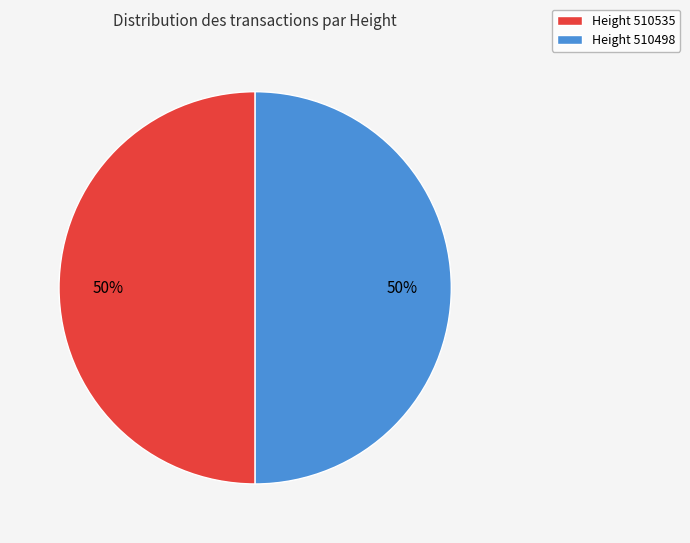

To the nearest percent, what is the average slice percentage?

50%